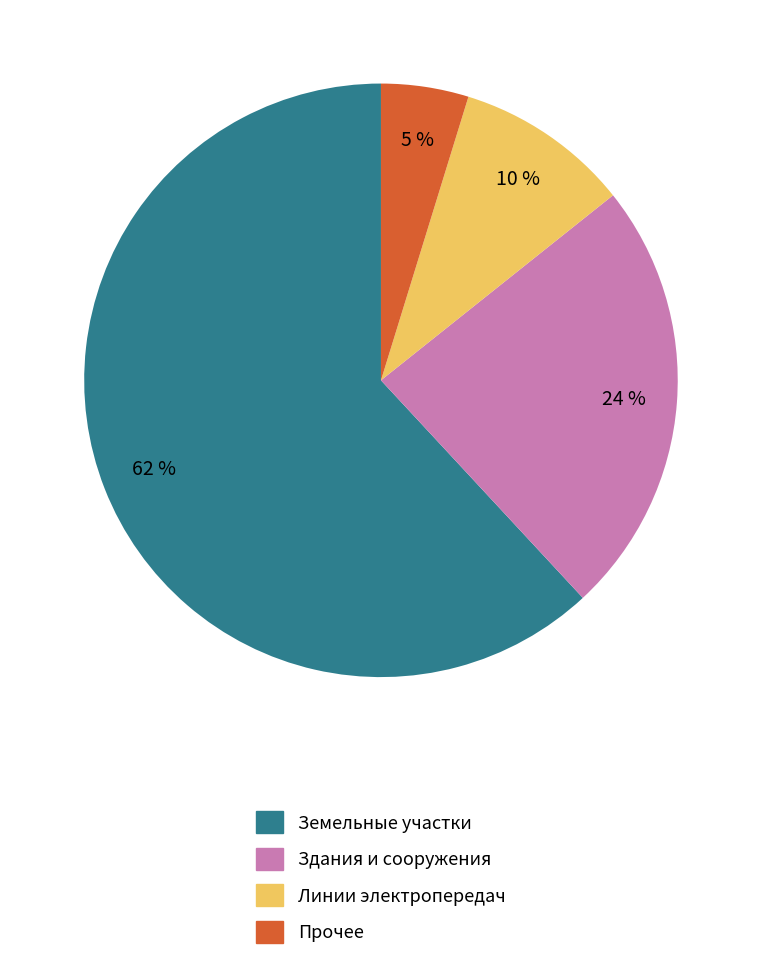

Do Земельные участки and Здания и сооружения together represent more than half of the pie?

Yes